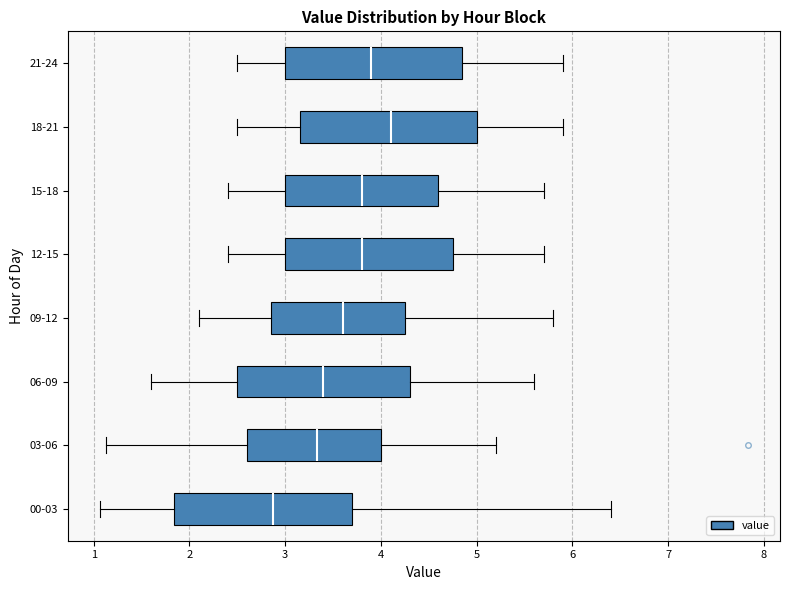

Reading bottom to top, transcribe this box plot: for each box, give where its median line is, the range the box spans, and where its two whiskers end, as read against the x-axis. The values are not printed on the chart, so give them approximately, as read against the axis.

00-03: median 2.9, box 1.8 to 3.7, whiskers 1.1 to 6.4
03-06: median 3.3, box 2.6 to 4.0, whiskers 1.1 to 5.2
06-09: median 3.4, box 2.5 to 4.3, whiskers 1.6 to 5.6
09-12: median 3.6, box 2.9 to 4.3, whiskers 2.1 to 5.8
12-15: median 3.8, box 3.0 to 4.8, whiskers 2.4 to 5.7
15-18: median 3.8, box 3.0 to 4.6, whiskers 2.4 to 5.7
18-21: median 4.1, box 3.2 to 5.0, whiskers 2.5 to 5.9
21-24: median 3.9, box 3.0 to 4.9, whiskers 2.5 to 5.9